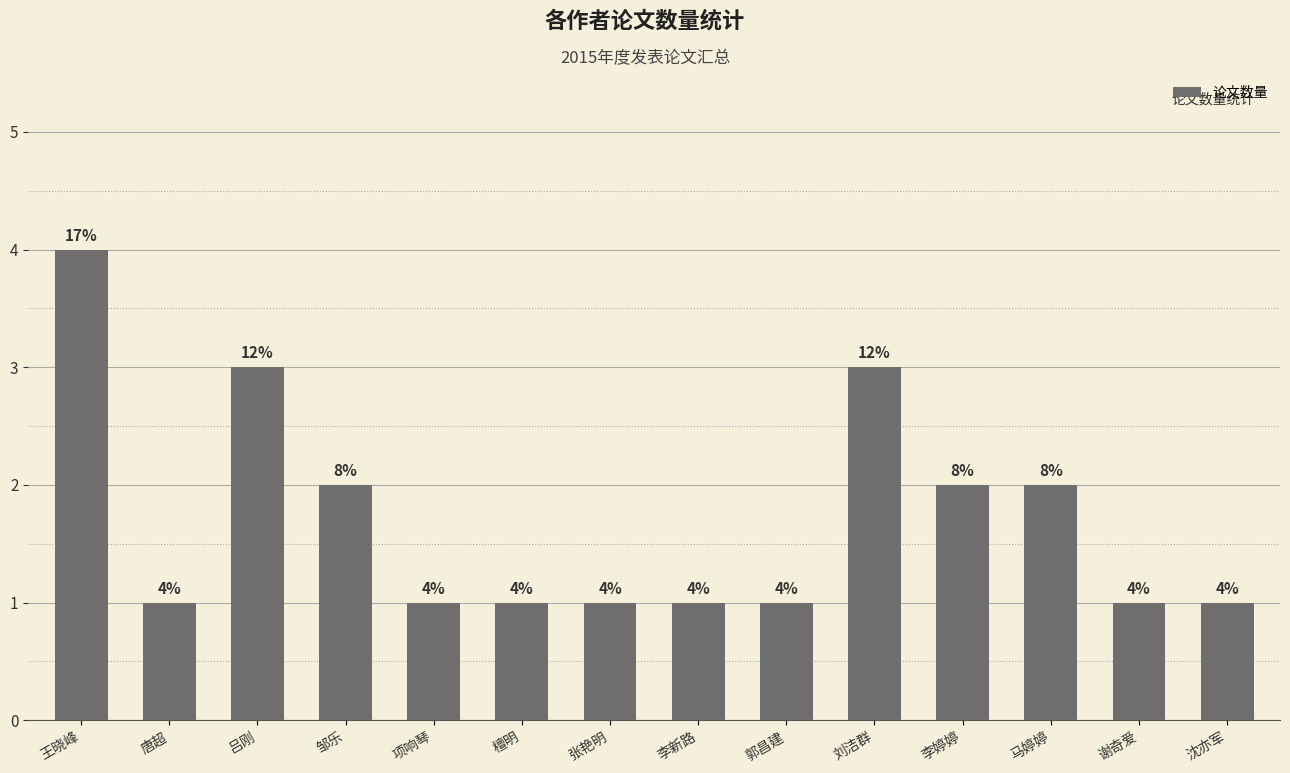

What is the label of the 6th bar from the right?

郭昌建